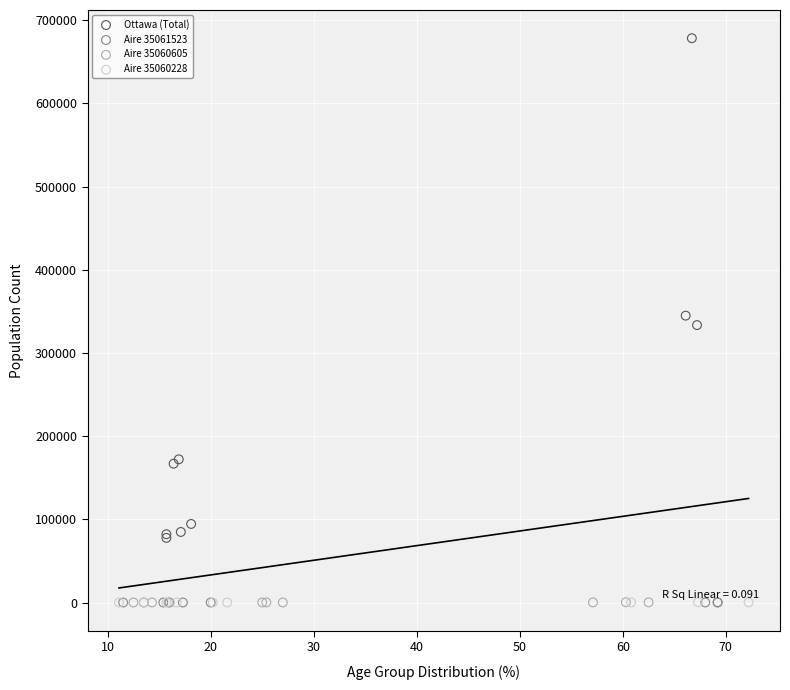

Which series has the largest Y range (max minus min)?

Ottawa (Total)